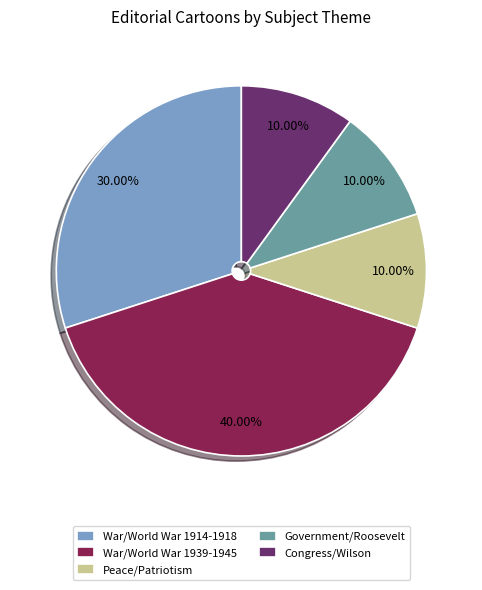

How much of the chart is everything except Government/Roosevelt?

90.0%